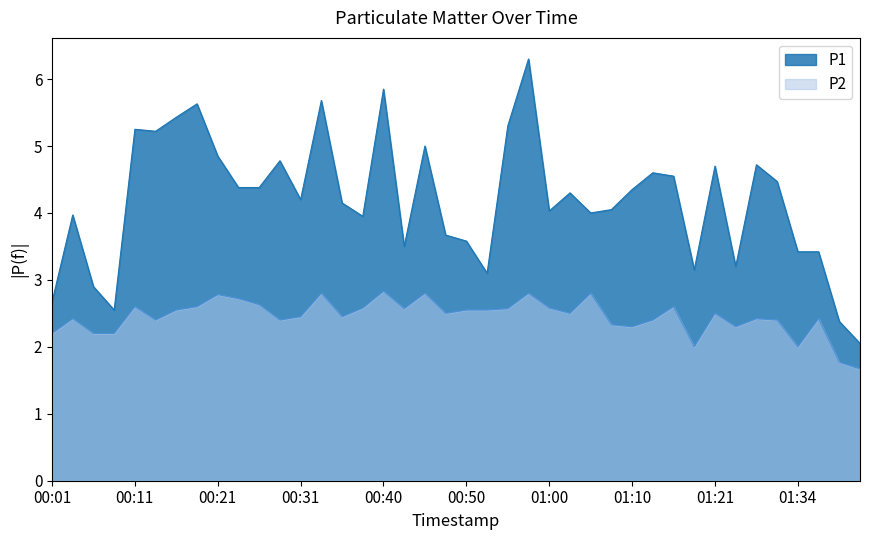

How many lines are shown in the chart?

2